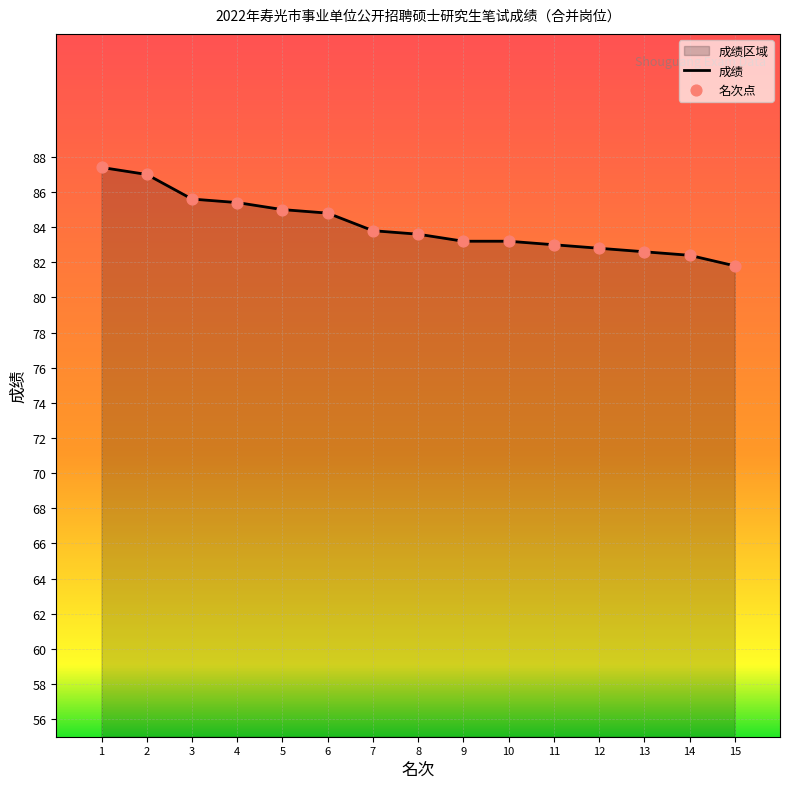

Which has a higher value, 8 or 13?

8